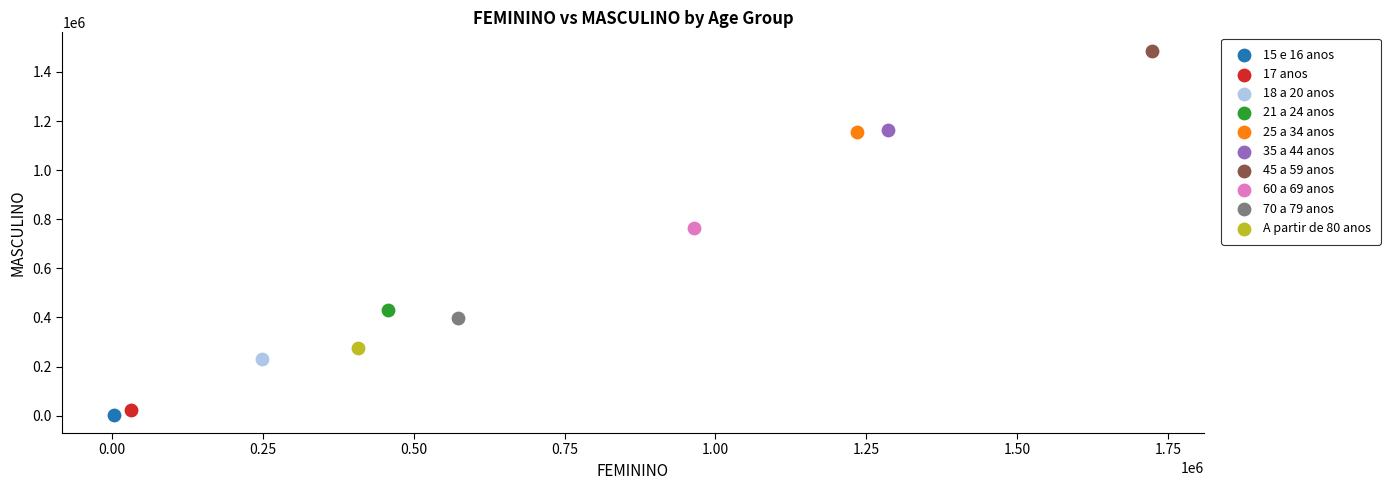

Which series reaches the maximum Y coordinate?

45 a 59 anos